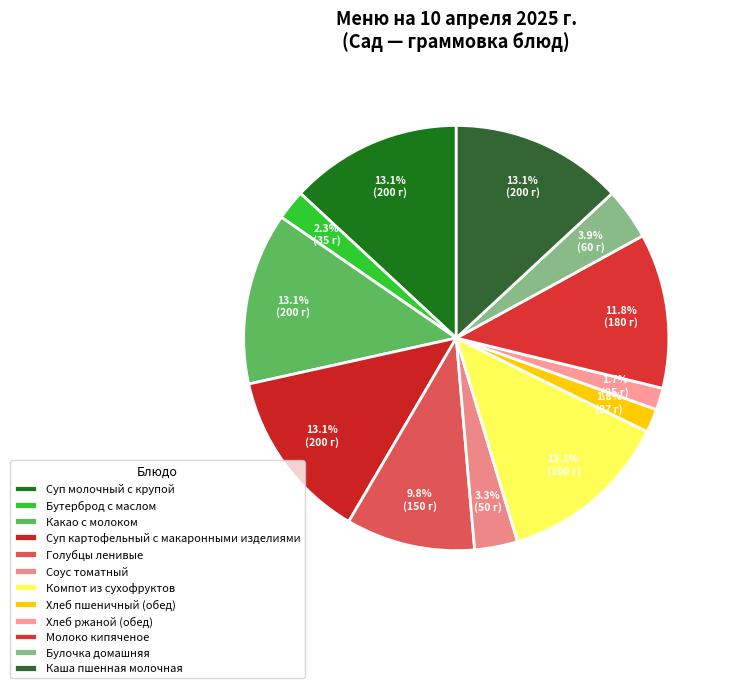

What is the total percentage of Соус томатный and Суп молочный с крупой?

16.4%